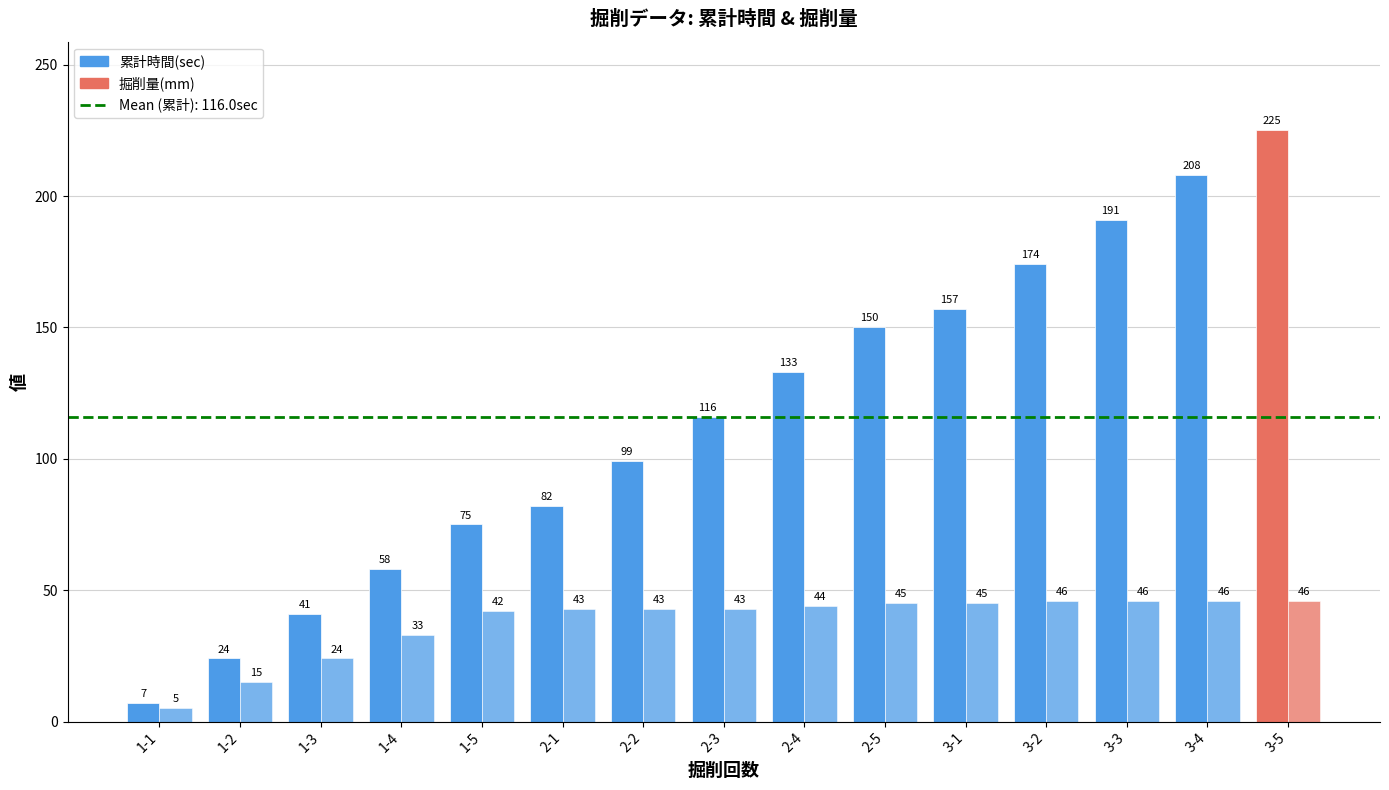

How many categories are shown in the chart?

15